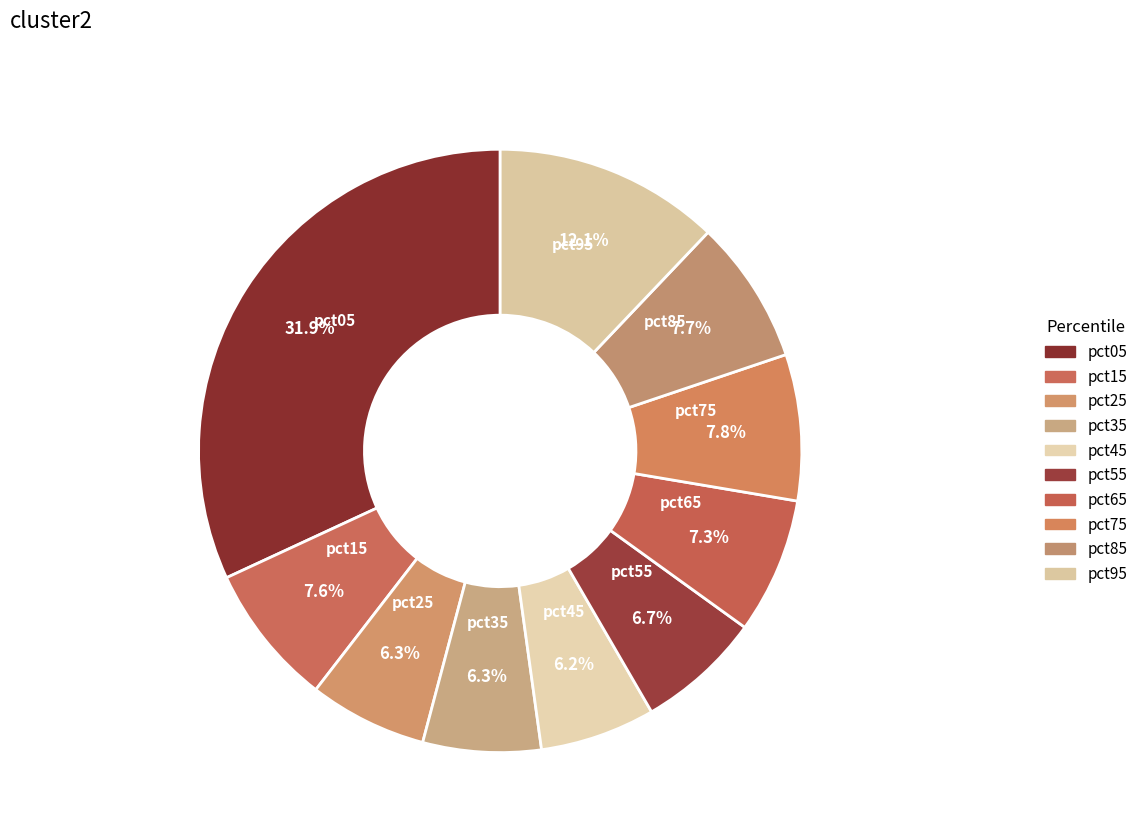

Which has a higher value, pct25 or pct45?

pct25